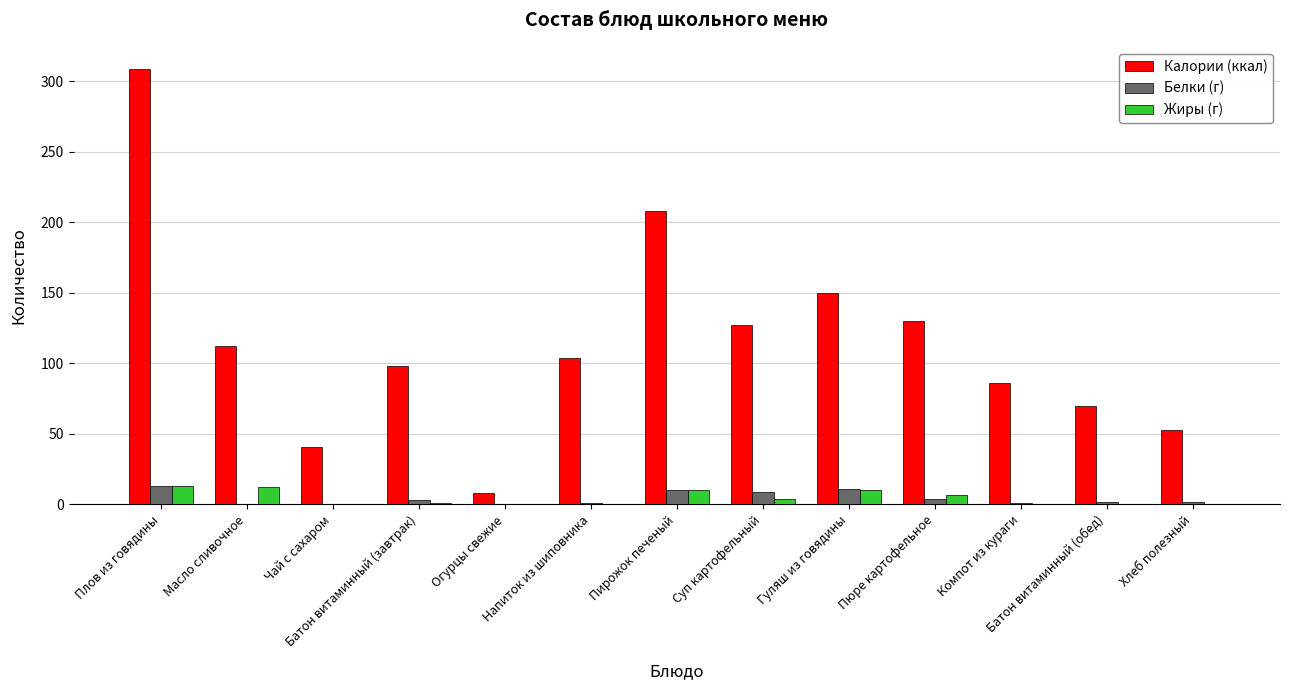

How many groups of bars are there?

13